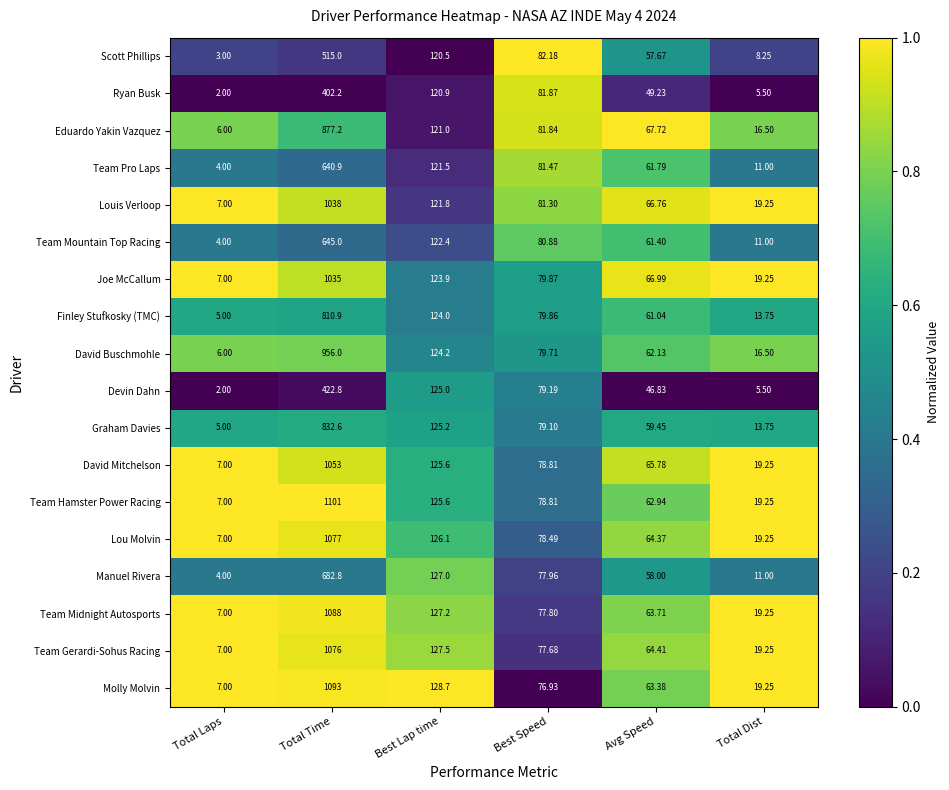

At which label does Team Midnight Autosports reach its peak?

Total Time